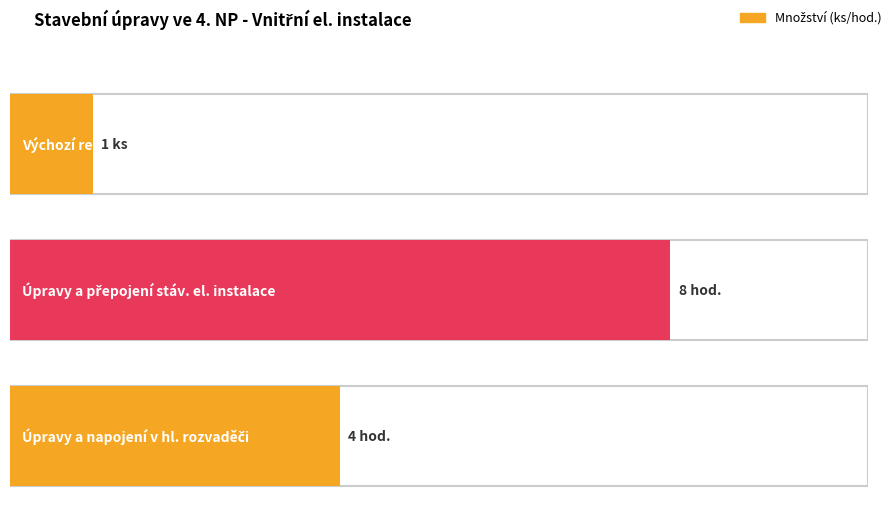

What is the label of the 3rd bar from the right?

Výchozí revize el. rozvodů